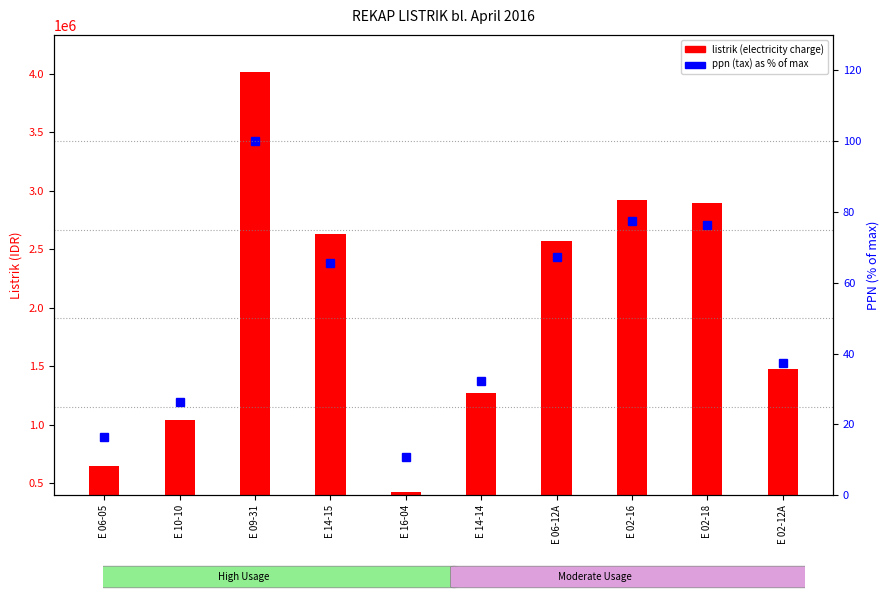

Is it true that listrik (electricity charge) equals 1000564.2 at E 10-10?

False